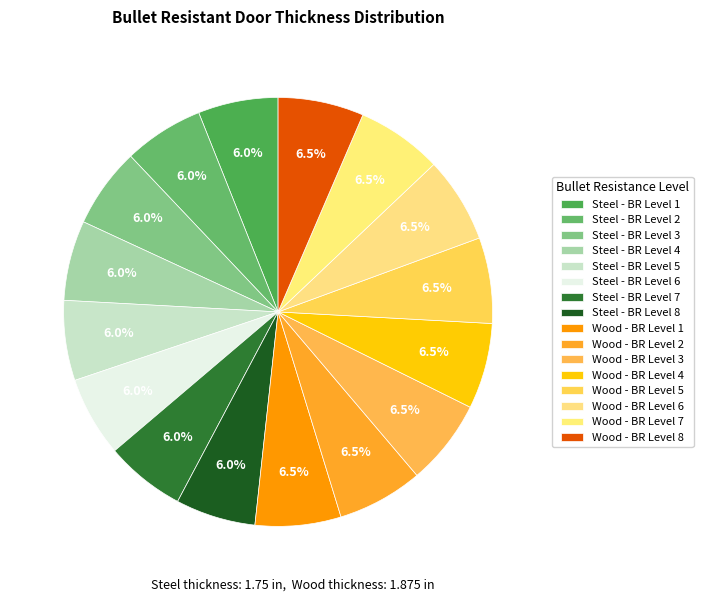

What is the ratio of the value at Wood - BR Level 2 to the value at Wood - BR Level 6?

1.0